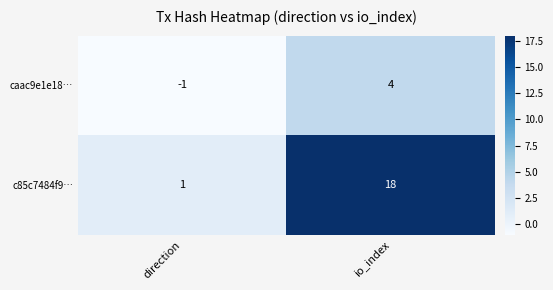

Rank the series by their average value, from lowest to highest.

caac9e1e18…, c85c7484f9…